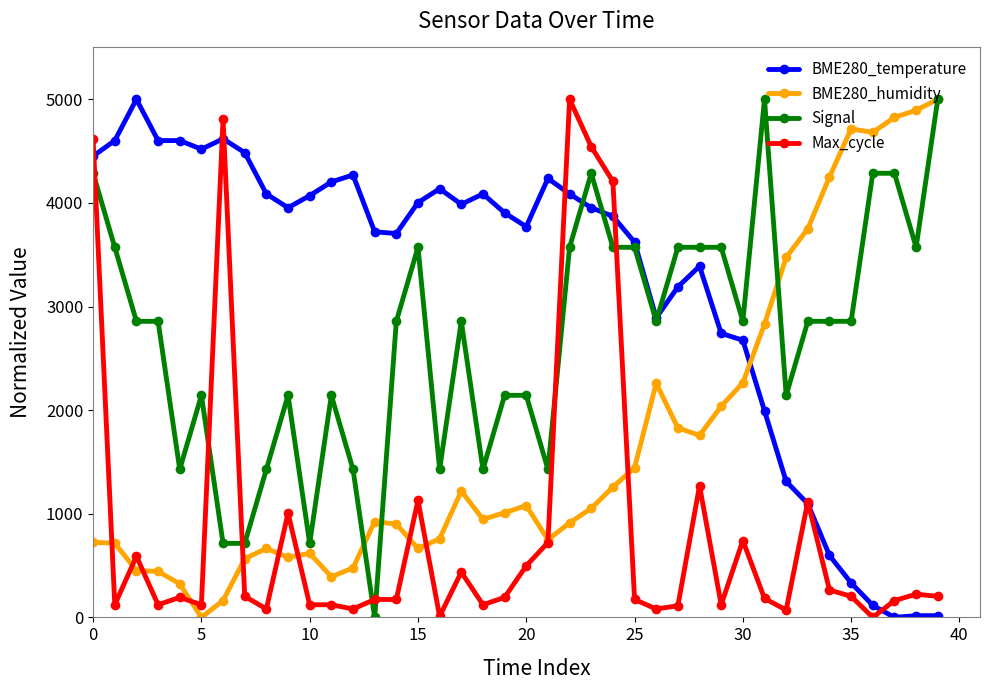

List the series in order of their overall mean, lowest first.

Max_cycle, BME280_humidity, Signal, BME280_temperature